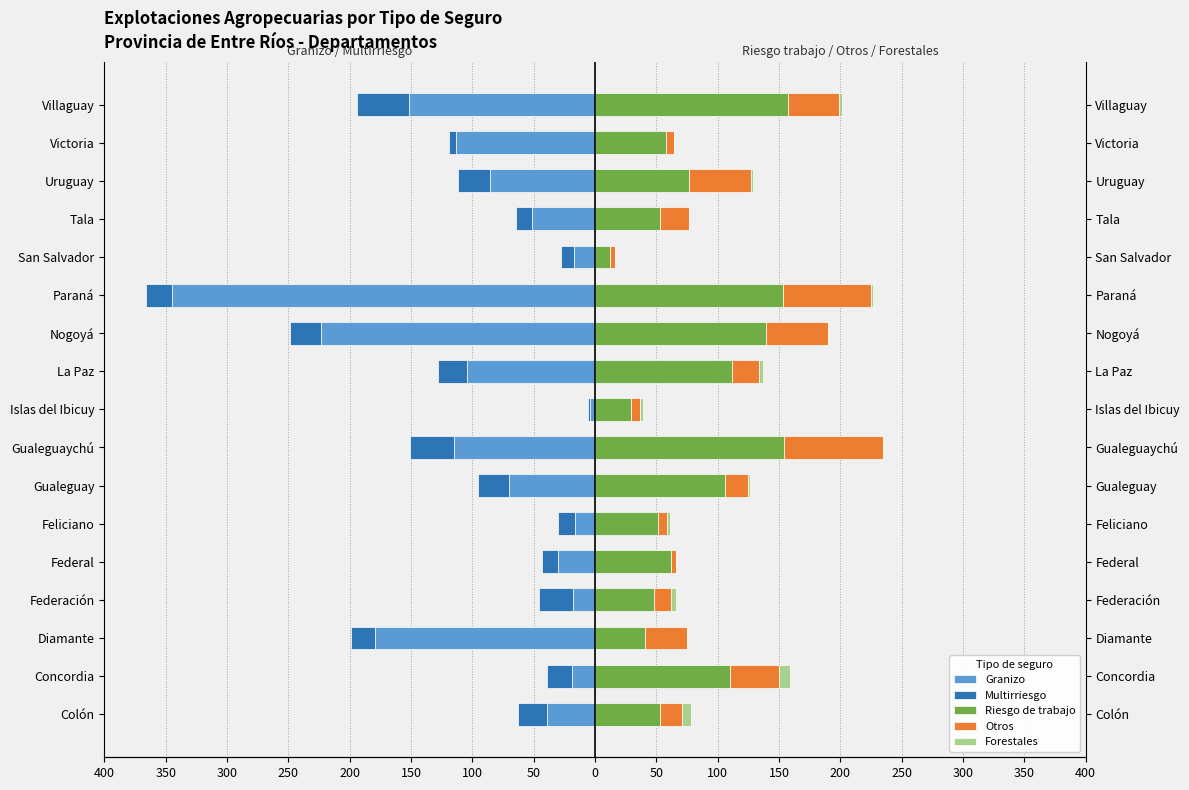

At Feliciano, list the series in order from smallest to largest.

Granizo, Multirriesgo, Forestales, Otros, Riesgo de trabajo